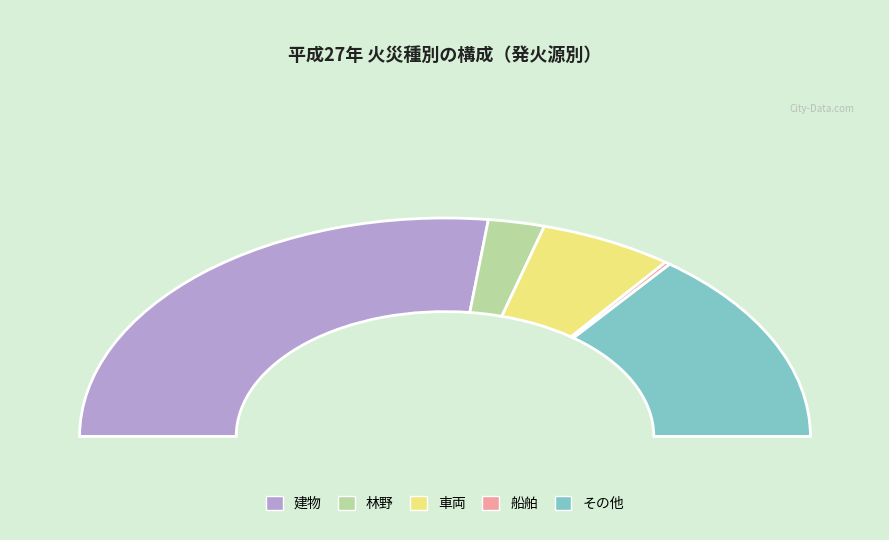

What percentage is the 林野 slice, to the nearest percent?

5%